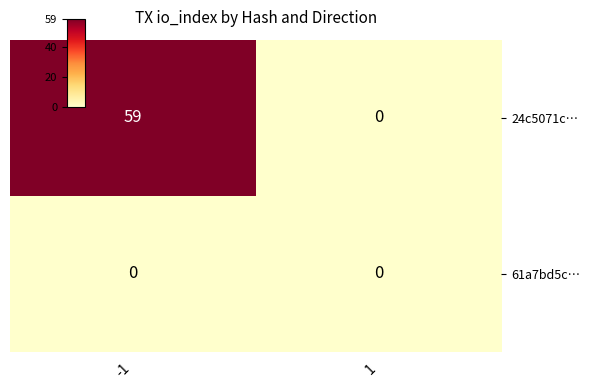

How many data points does each series have?

2